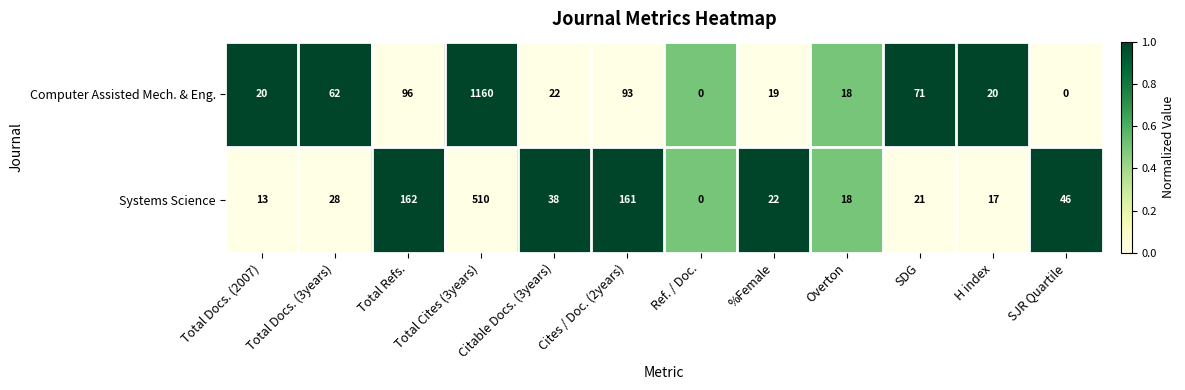

At which category is the sum across all series the highest?

Total Cites (3years)